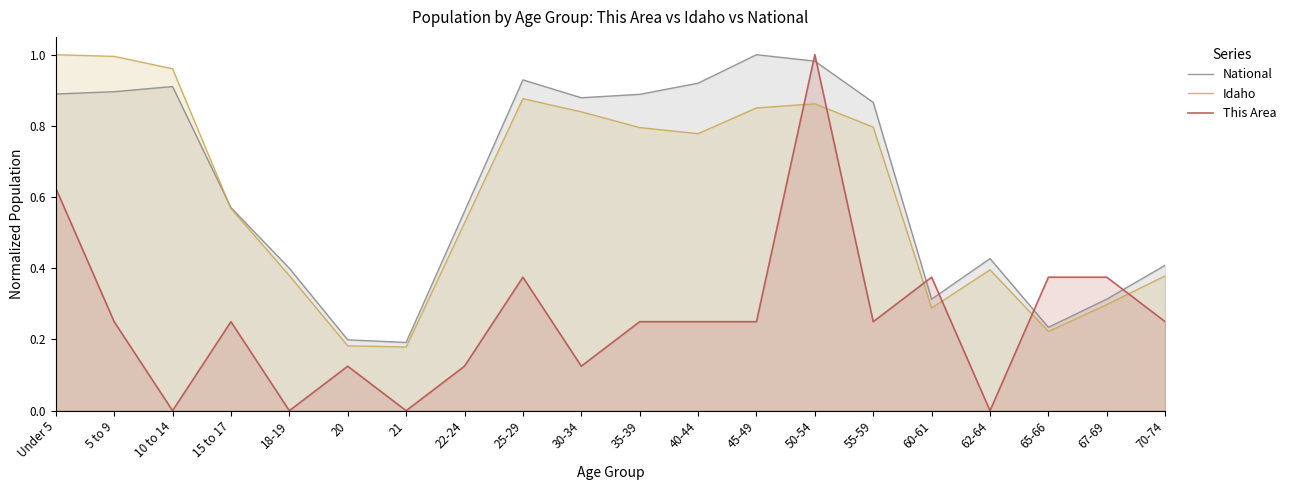

What position from the right is 20?

15